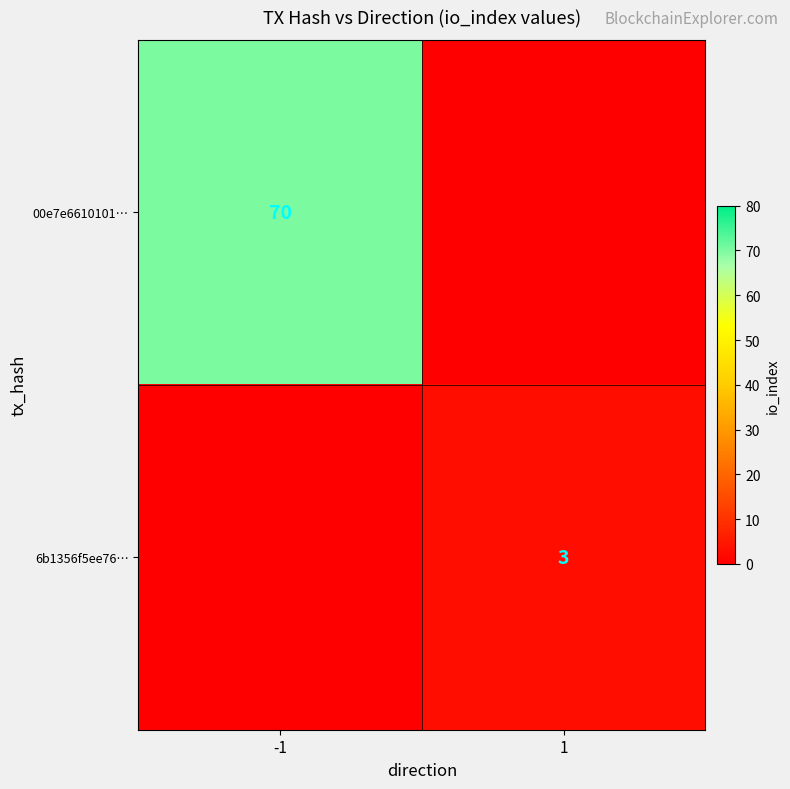

How many values in 6b1356f5ee76… are above zero?

1